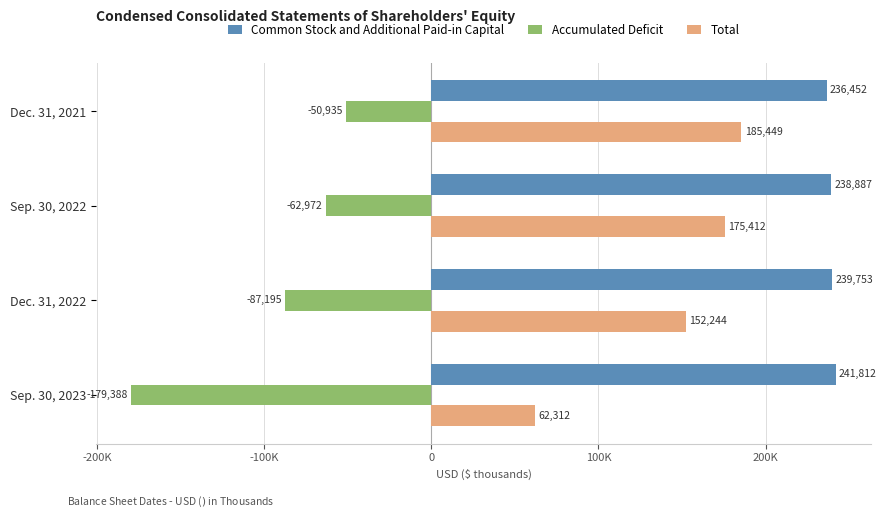

What are all the series names shown in the legend?

Common Stock and Additional Paid-in Capital, Accumulated Deficit, Total